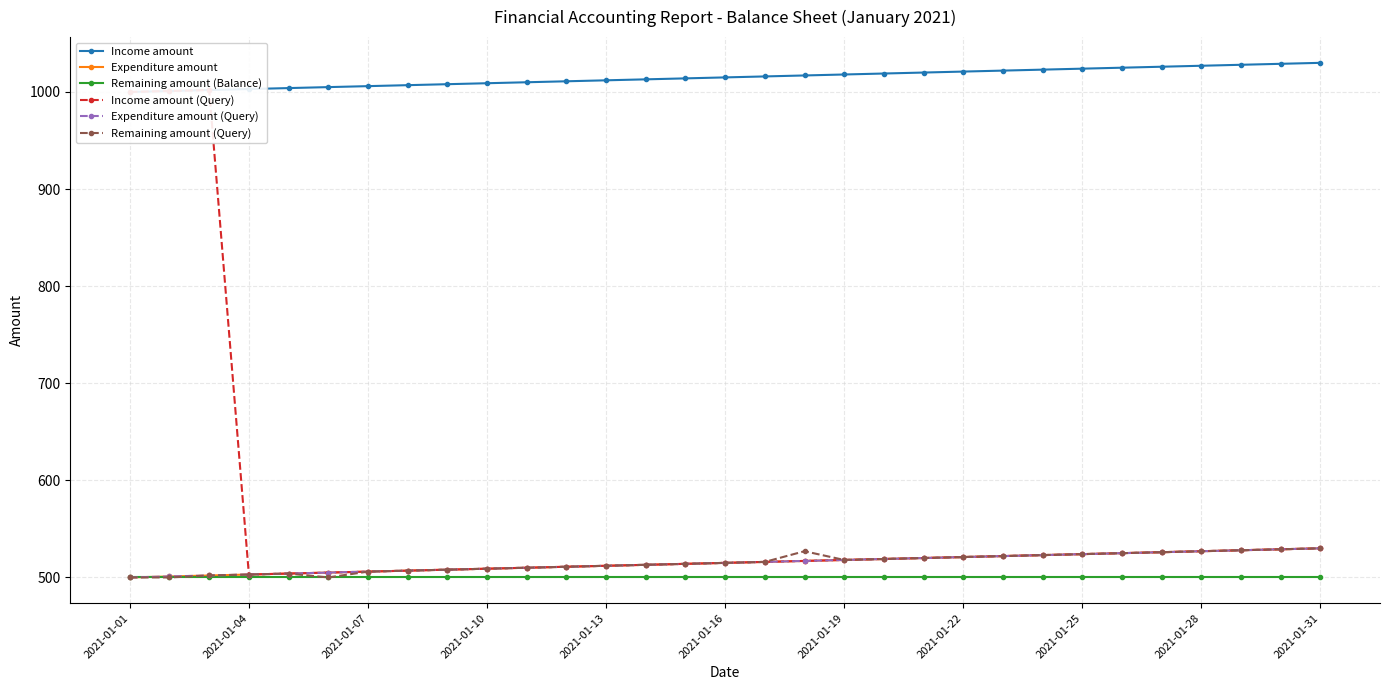

What is the difference between the Expenditure amount values at 2021-01-28 and 11?

2